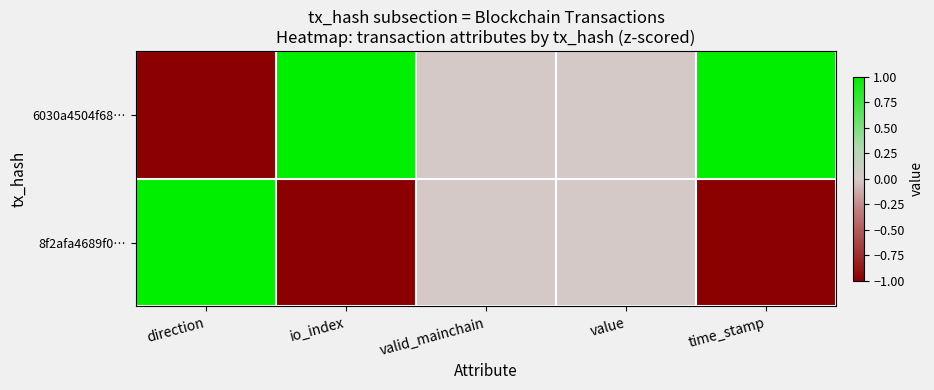

Reading left to right, list all the values displayed in this chart.

6030a4504f68…: direction=-1	io_index=1	valid_mainchain=0	value=0	time_stamp=1
8f2afa4689f0…: direction=1	io_index=-1	valid_mainchain=0	value=0	time_stamp=-1